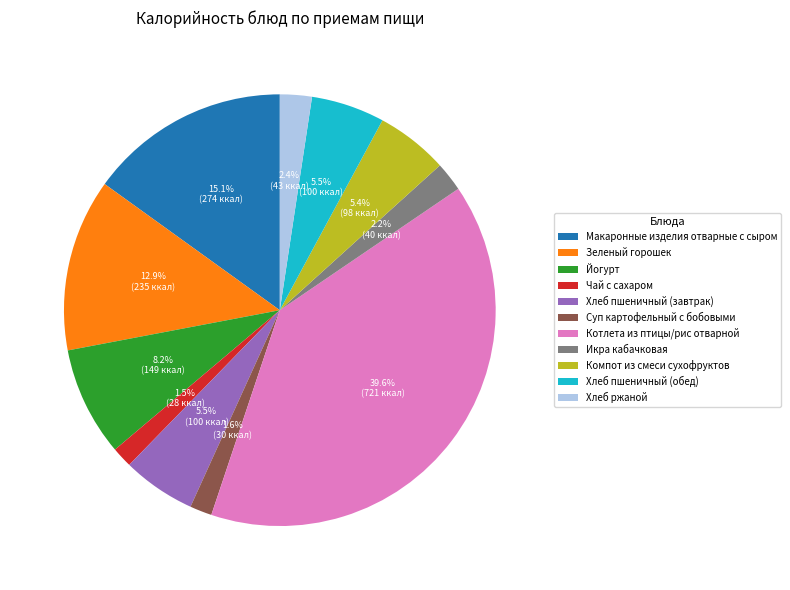

What is the largest slice in the pie chart?

Котлета из птицы/рис отварной